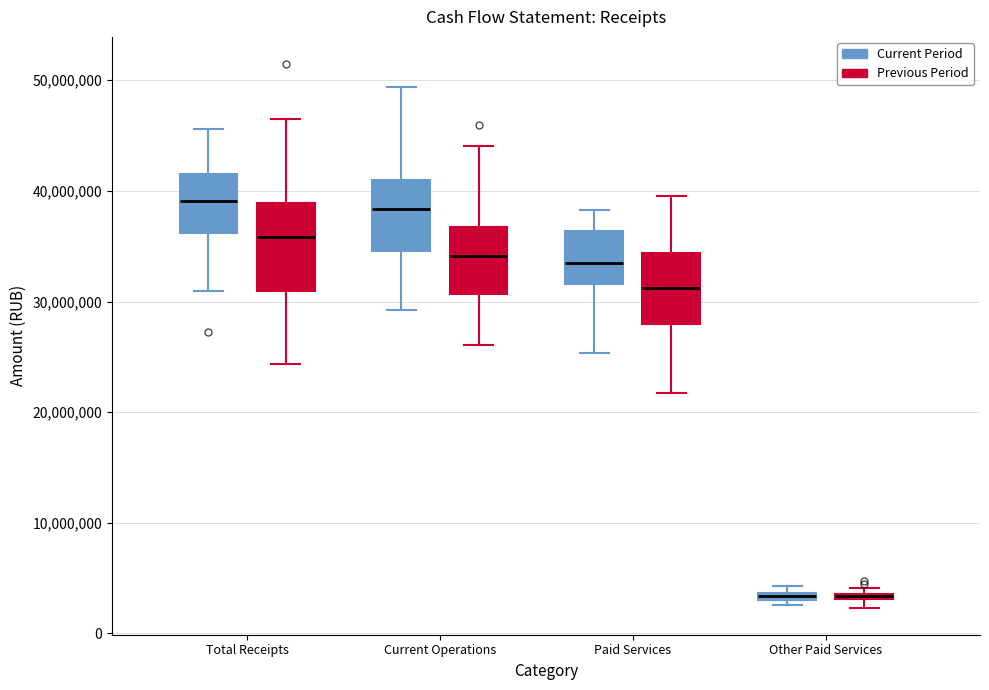

Which box is the tallest, from its lower edge to its upper edge?

Total Receipts (Previous Period)